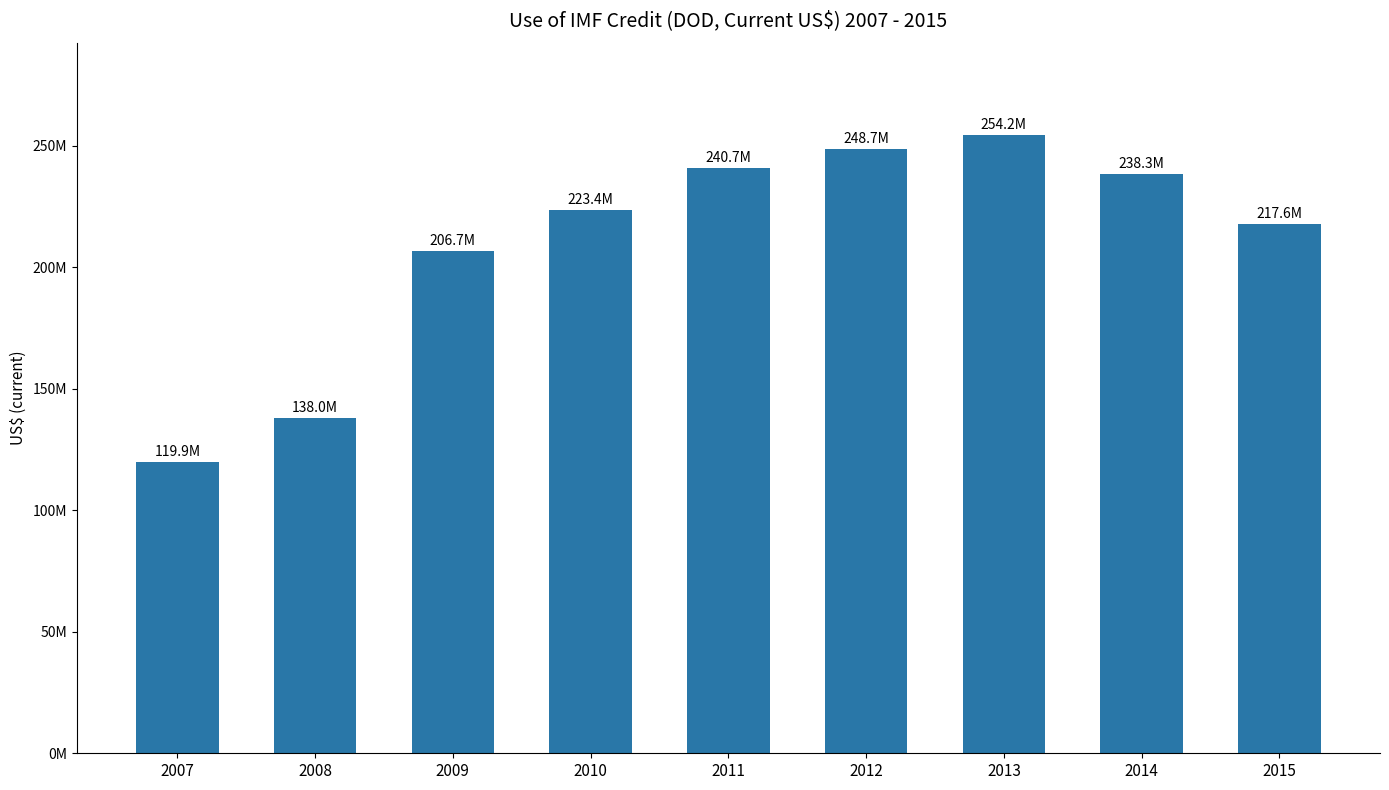

How many bars are there in total?

9